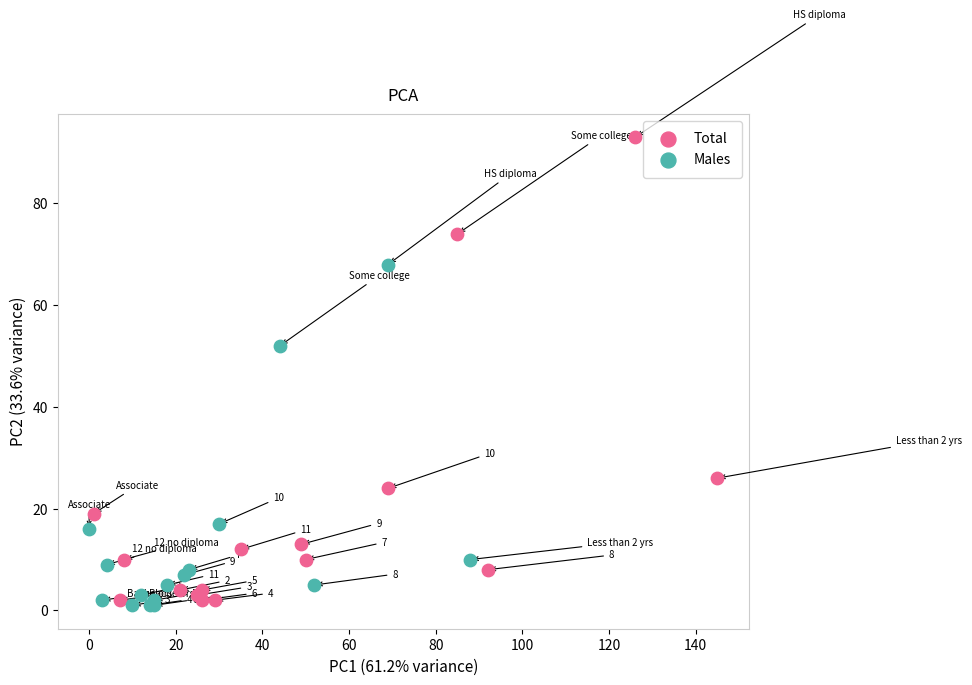

What are all the series names shown in the legend?

Total, Males